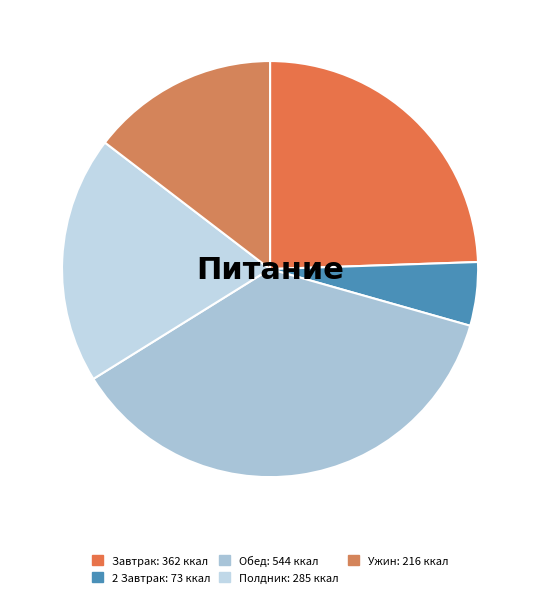

Combined, what portion of the pie is Ужин and Полдник?

33.9%